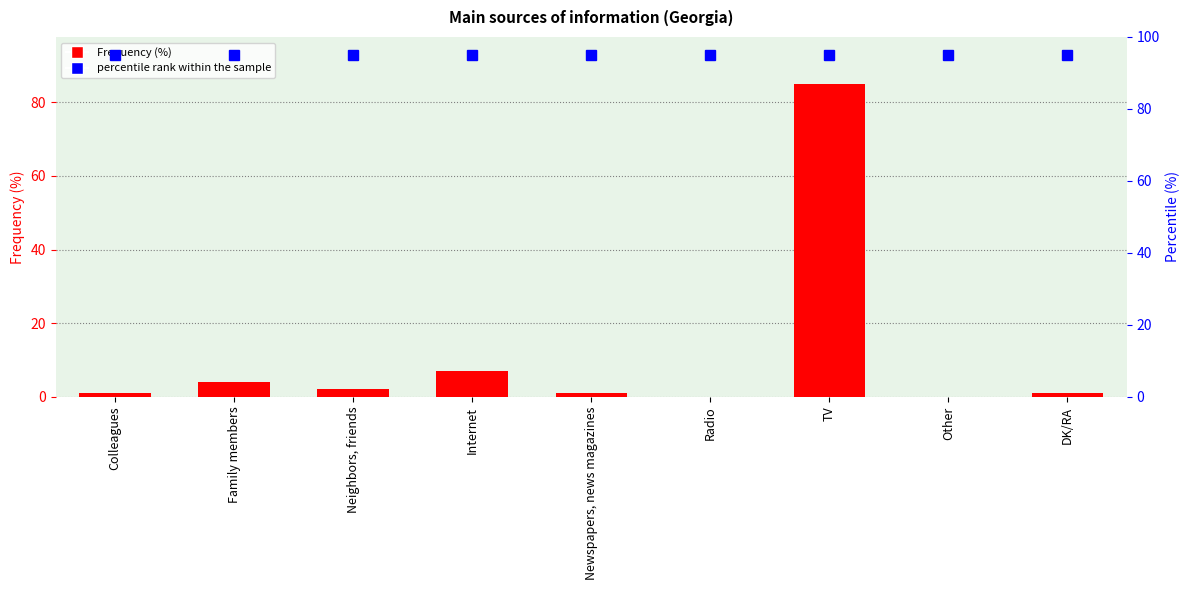

What position from the left is Neighbors, friends?

3